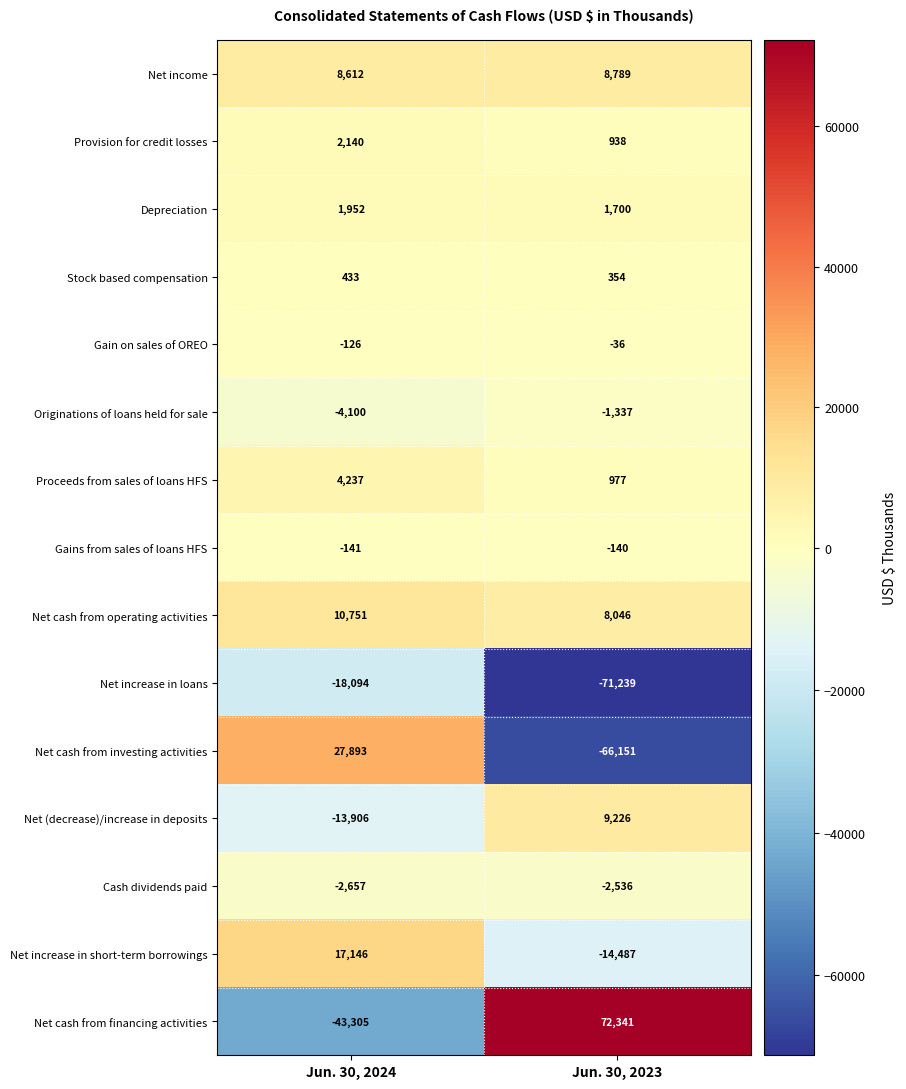

At Jun. 30, 2024, list the series in order from smallest to largest.

Net cash from financing activities, Net increase in loans, Net (decrease)/increase in deposits, Originations of loans held for sale, Cash dividends paid, Gains from sales of loans HFS, Gain on sales of OREO, Stock based compensation, Depreciation, Provision for credit losses, Proceeds from sales of loans HFS, Net income, Net cash from operating activities, Net increase in short-term borrowings, Net cash from investing activities